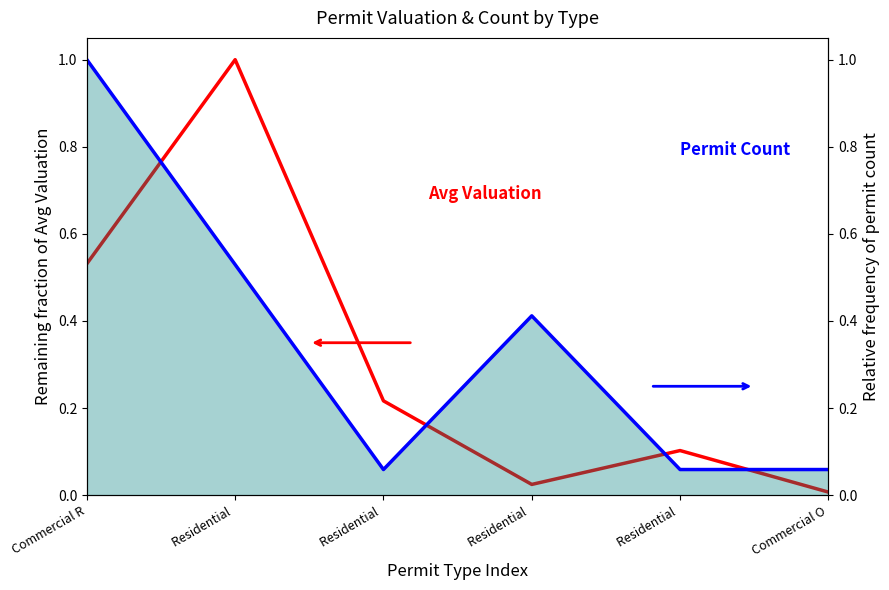

List the series in order of their overall mean, lowest first.

Avg Valuation, Permit Count